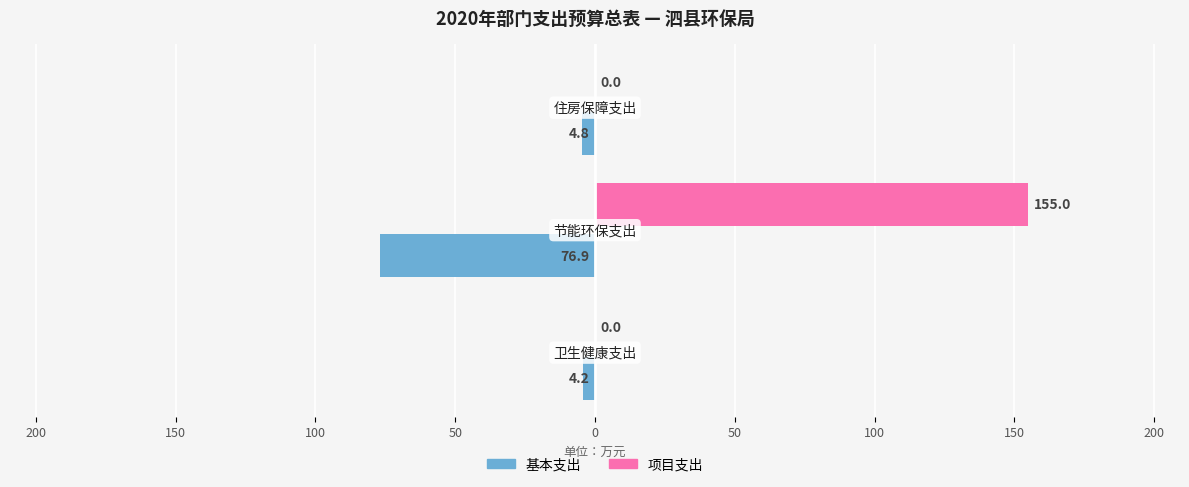

What are all the series names shown in the legend?

基本支出, 项目支出